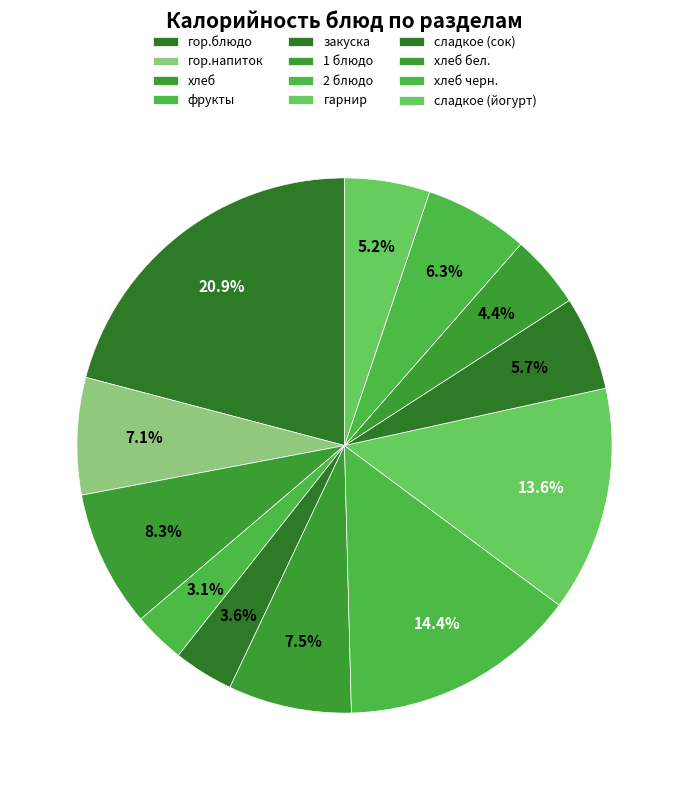

True or false: гарнир accounts for 14% of the total.

True